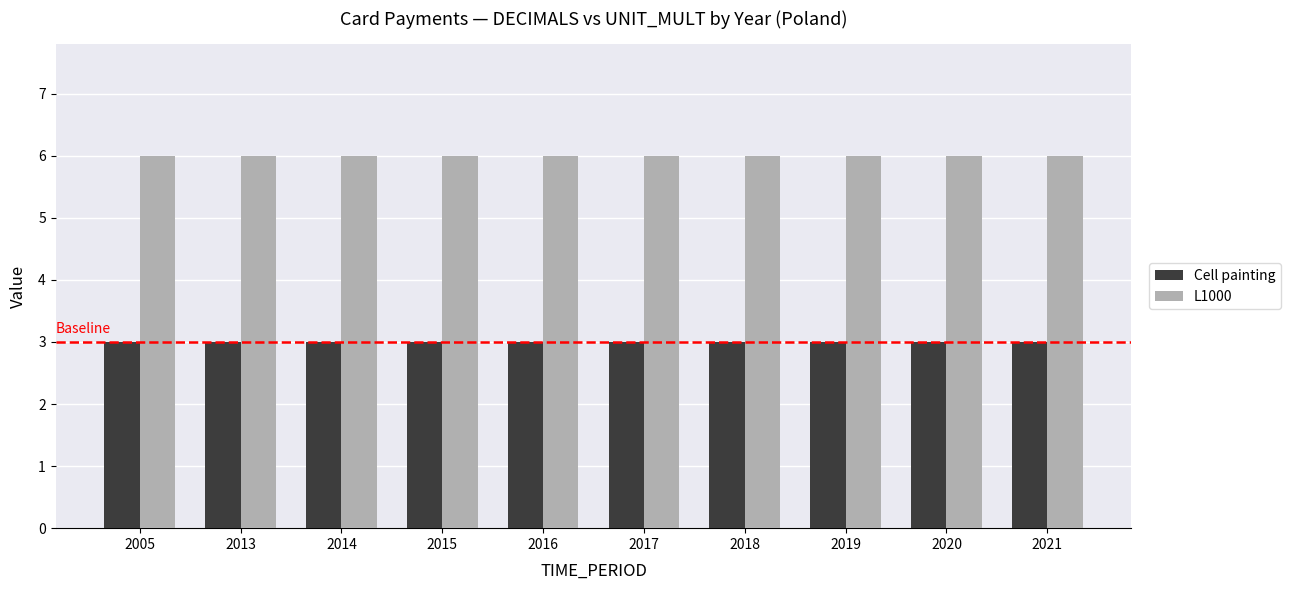

What is the maximum value shown in the chart?

6